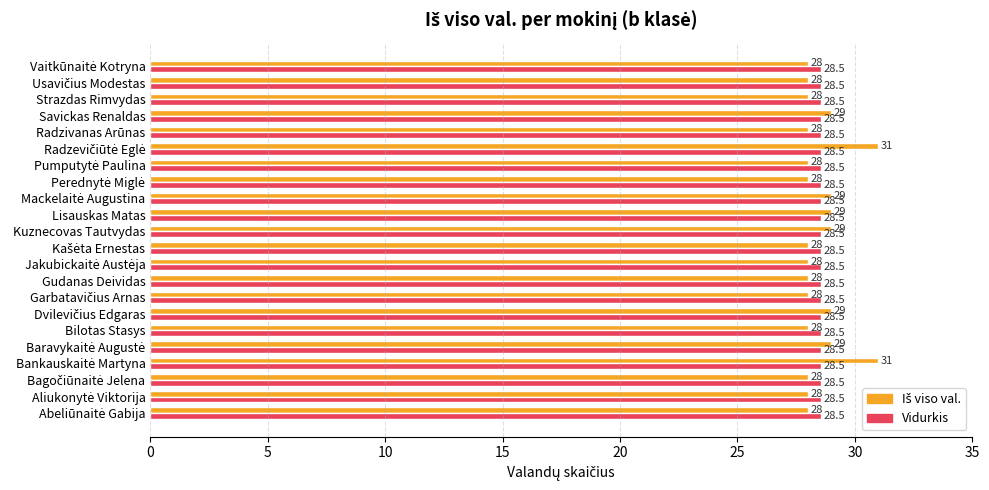

What is the greatest value displayed?

31.0